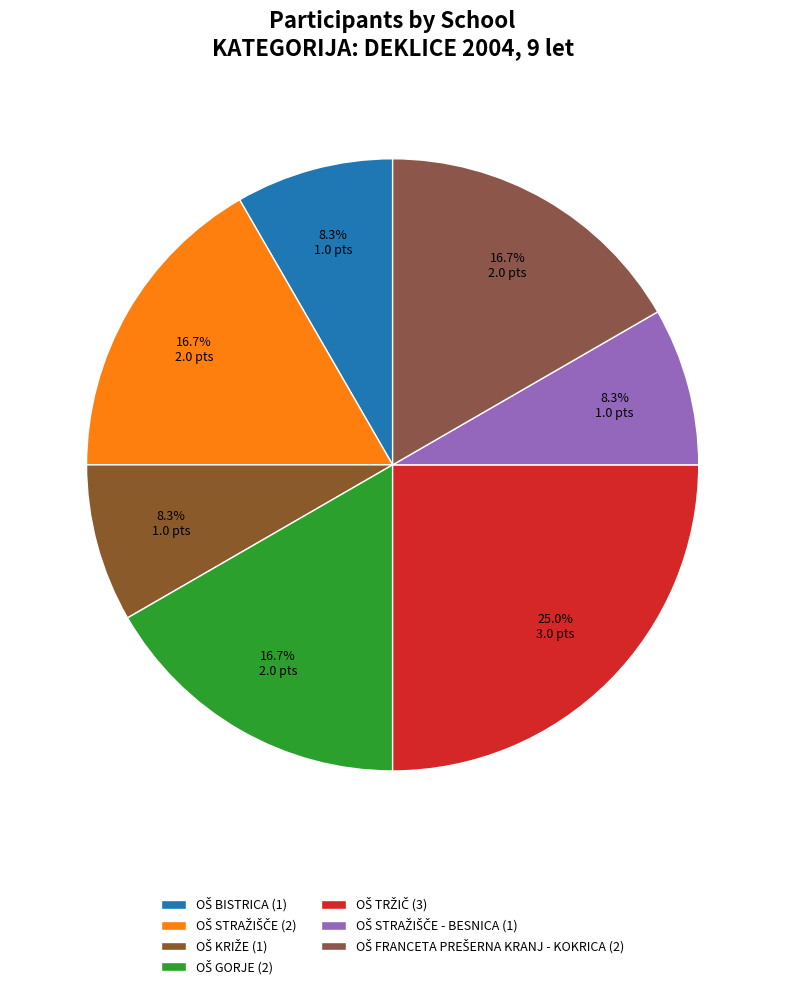

How many segments does this pie chart have?

7